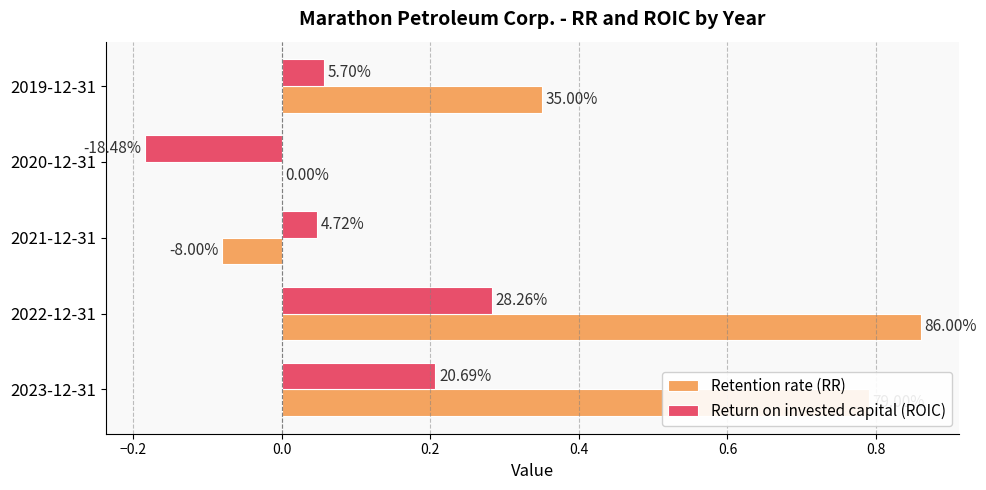

Which series has the widest spread of values?

Retention rate (RR)